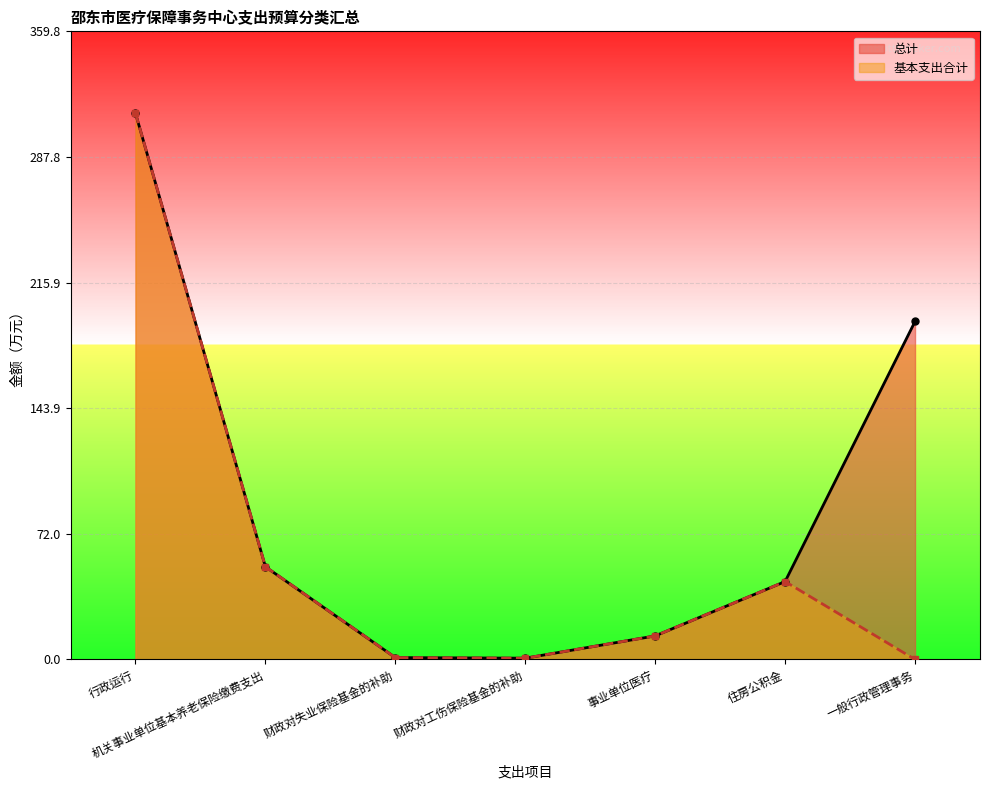

What position from the left is 机关事业单位基本养老保险缴费支出?

2